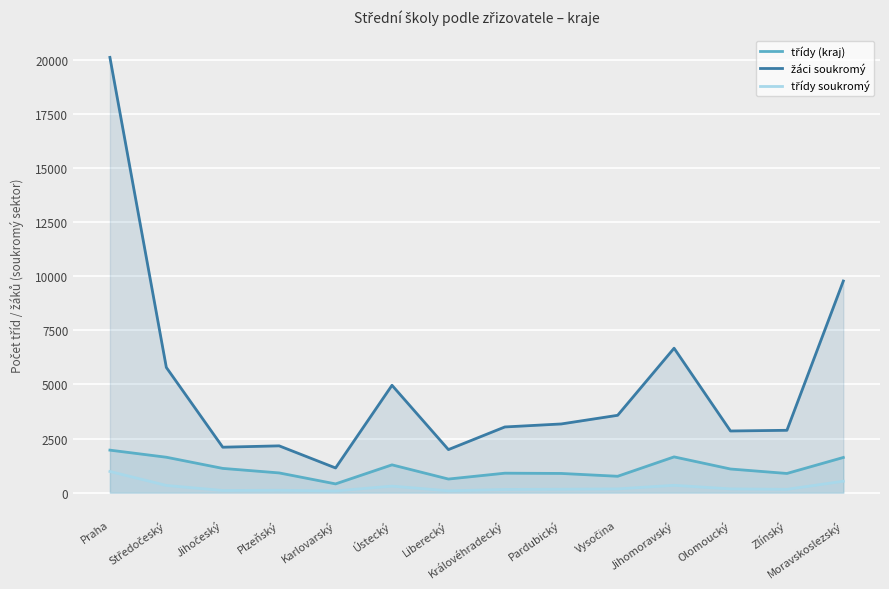

What is the difference between the highest and lowest values at Zlínský?

2728